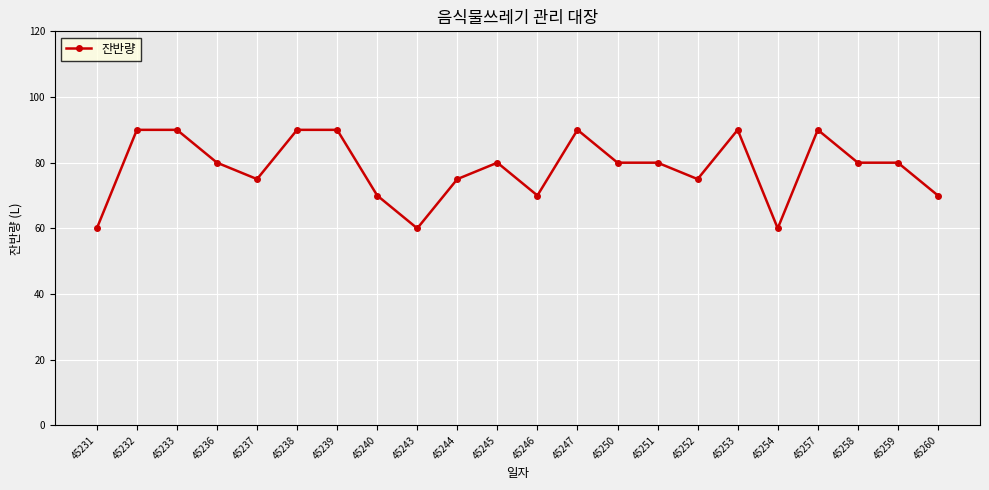

True or false: there are more than 2 points higher than both neighbors.

True